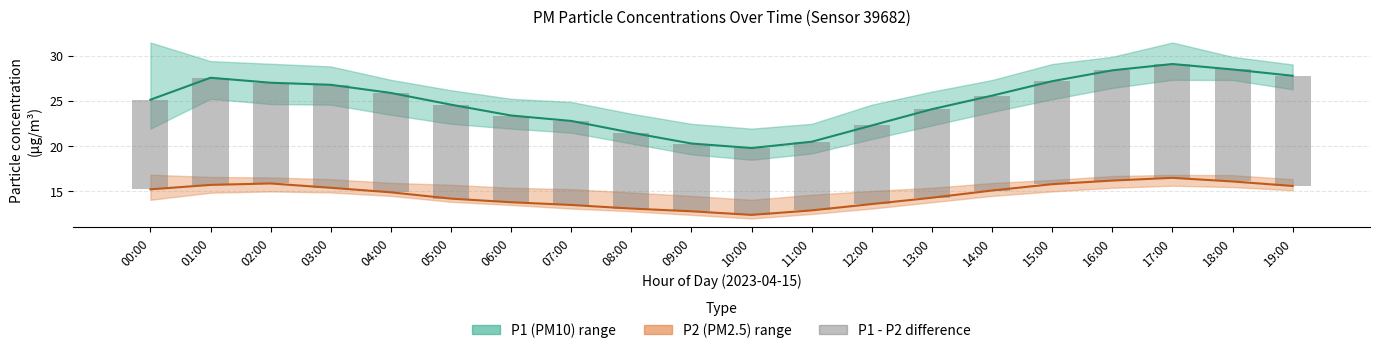

What is the total value across all series at 17:00?

58.2